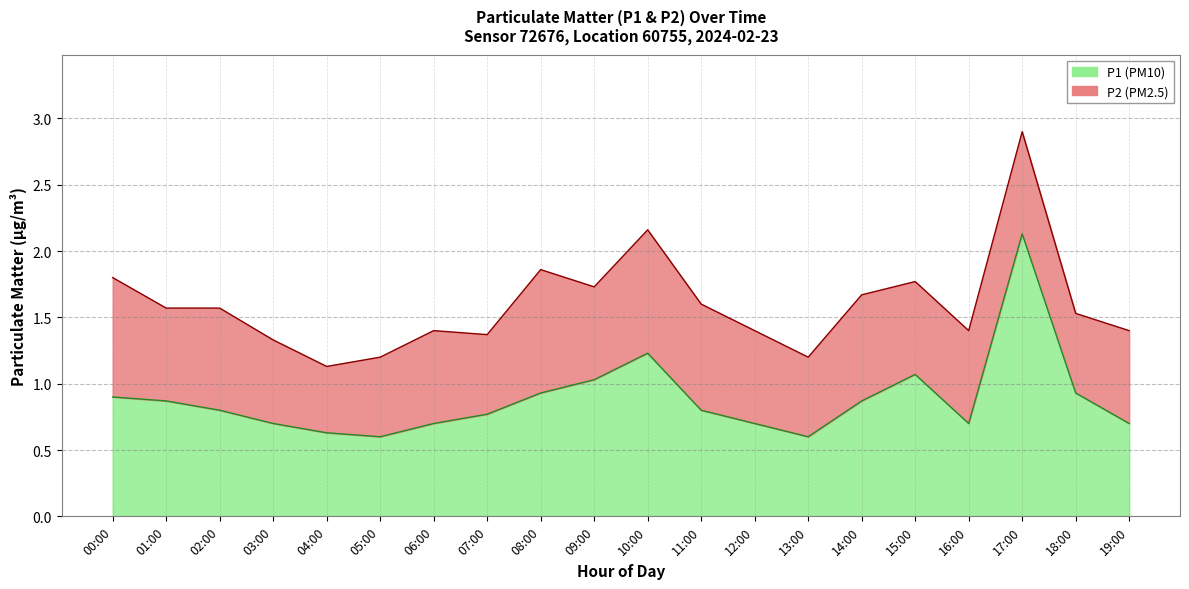

How many interior local peaks (higher than both neighbors) does the data have?

3